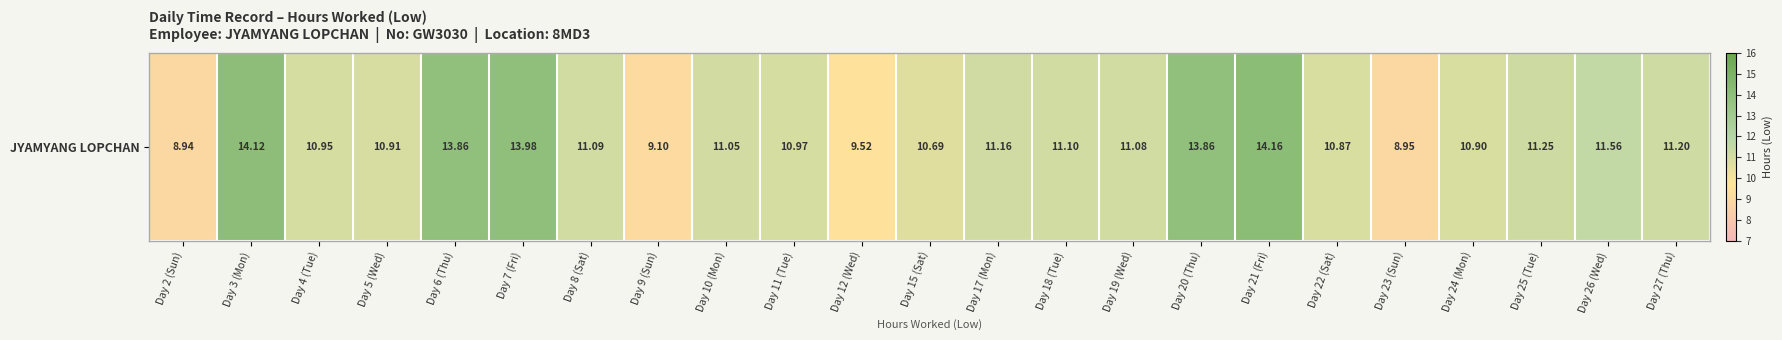

Reading left to right, extract all data points from this chart.

Day 2 (Sun)=8.9	Day 3 (Mon)=14.1	Day 4 (Tue)=10.9	Day 5 (Wed)=10.9	Day 6 (Thu)=13.9	Day 7 (Fri)=14.0	Day 8 (Sat)=11.1	Day 9 (Sun)=9.1	Day 10 (Mon)=11.1	Day 11 (Tue)=11.0	Day 12 (Wed)=9.5	Day 15 (Sat)=10.7	Day 17 (Mon)=11.2	Day 18 (Tue)=11.1	Day 19 (Wed)=11.1	Day 20 (Thu)=13.9	Day 21 (Fri)=14.2	Day 22 (Sat)=10.9	Day 23 (Sun)=8.9	Day 24 (Mon)=10.9	Day 25 (Tue)=11.2	Day 26 (Wed)=11.6	Day 27 (Thu)=11.2